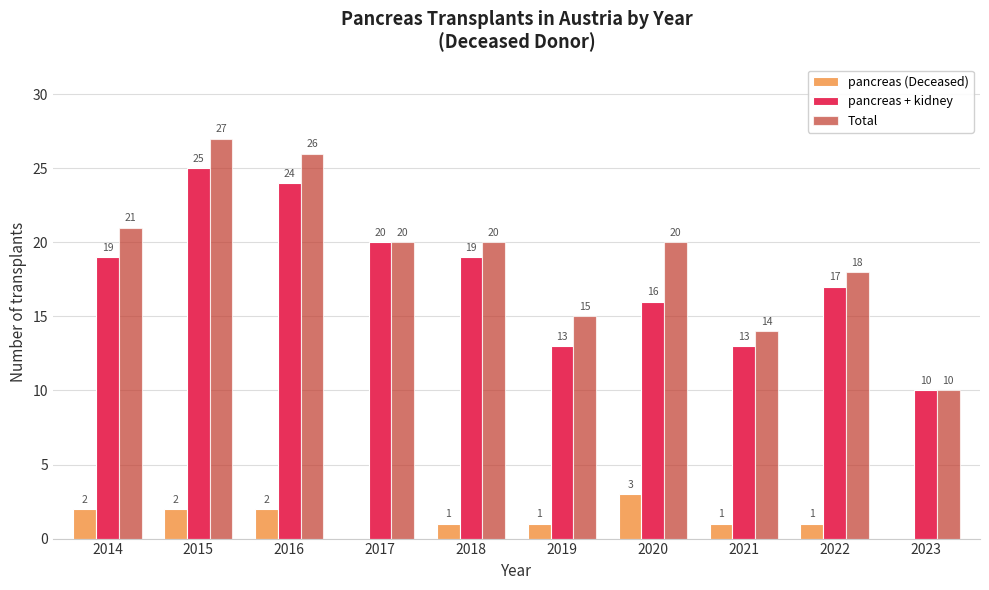

What is the total value across all series at 2017?

40